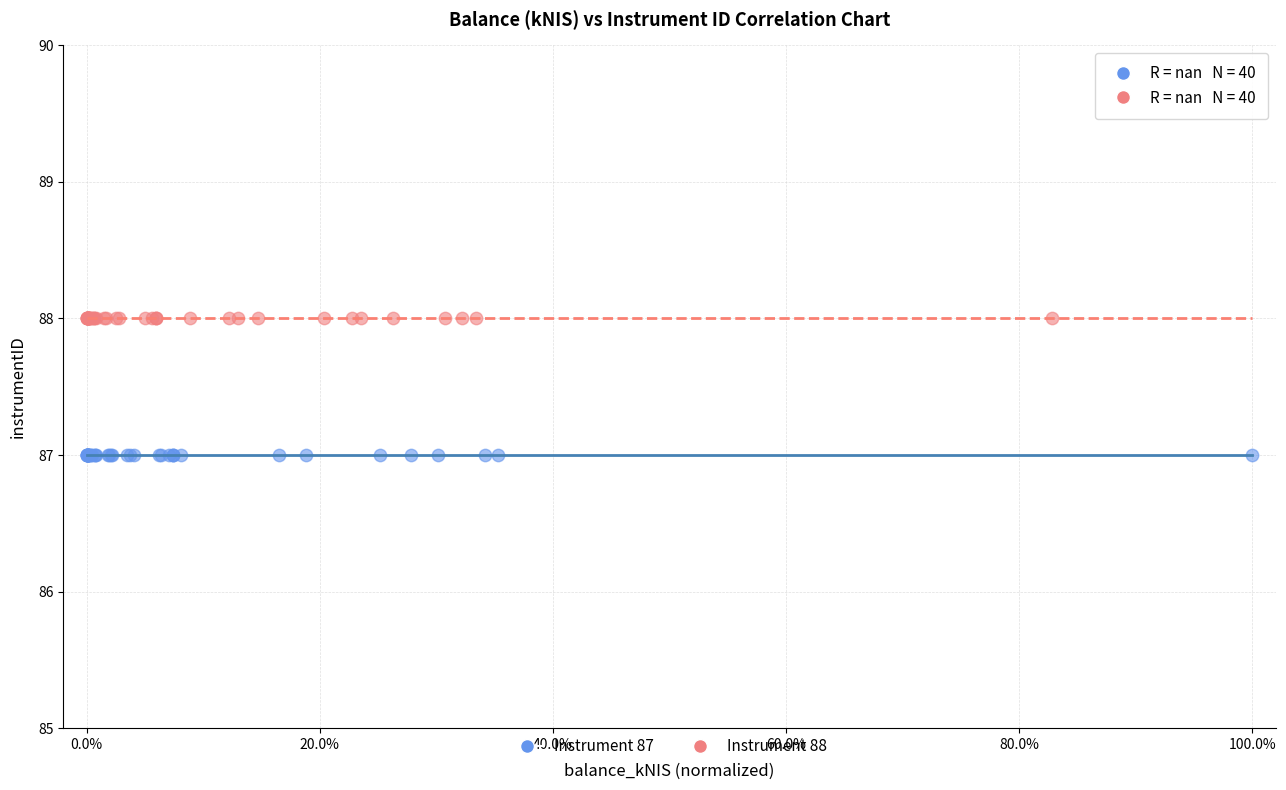

Which series contains the lowest Y value?

Instrument 87